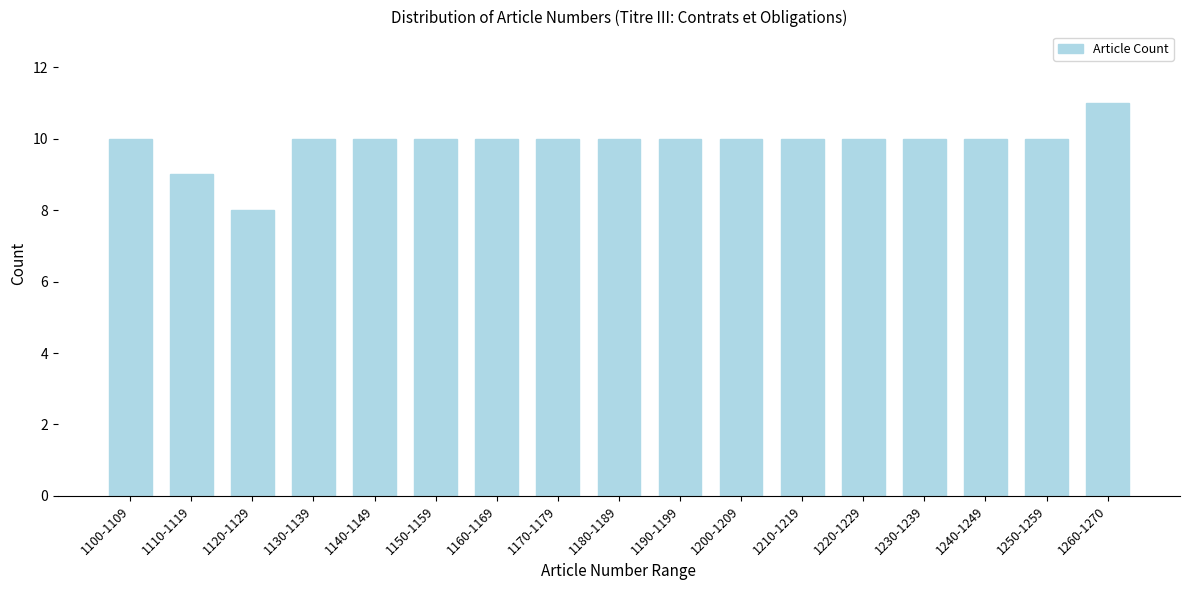

Reading left to right, what are all the values shown in this chart?

10	9	8	10	10	10	10	10	10	10	10	10	10	10	10	10	11